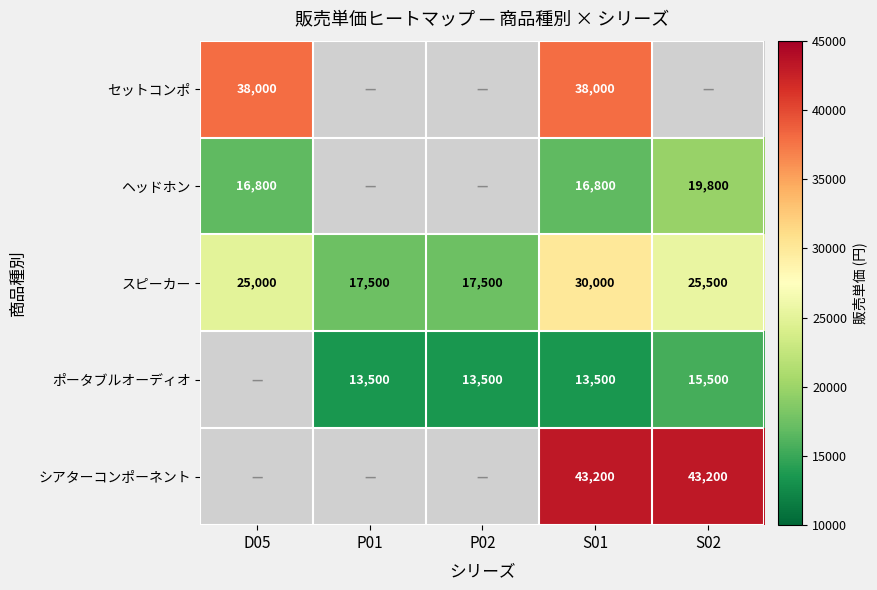

Rank the series at S01 from highest to lowest value.

シアターコンポーネント, セットコンポ, スピーカー, ヘッドホン, ポータブルオーディオ